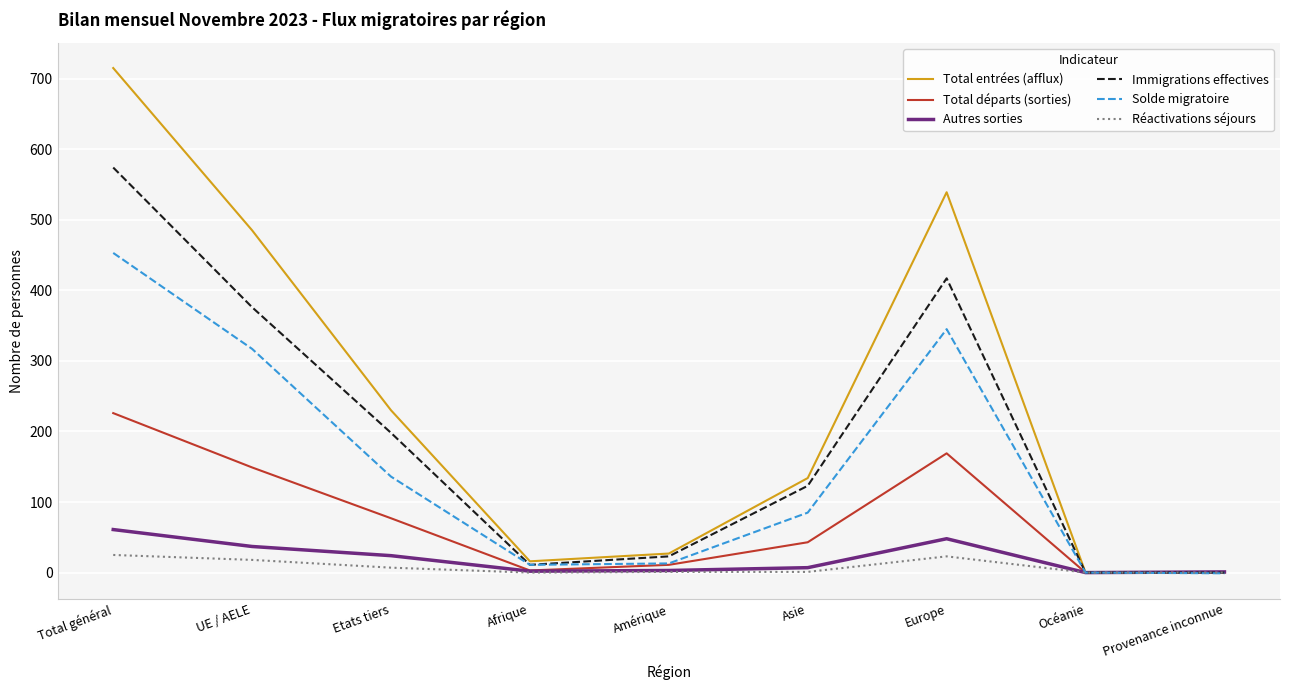

Which label corresponds to the largest value in the chart?

Total général